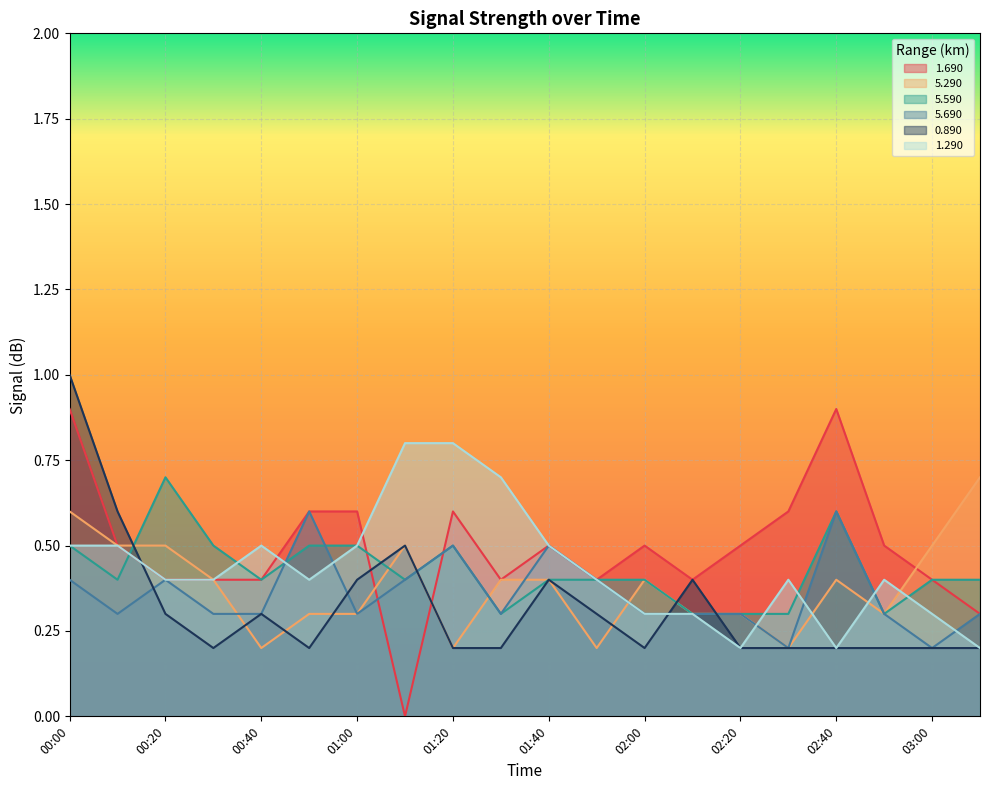

What is the spread (max minus min) of values at 02:10?

0.1